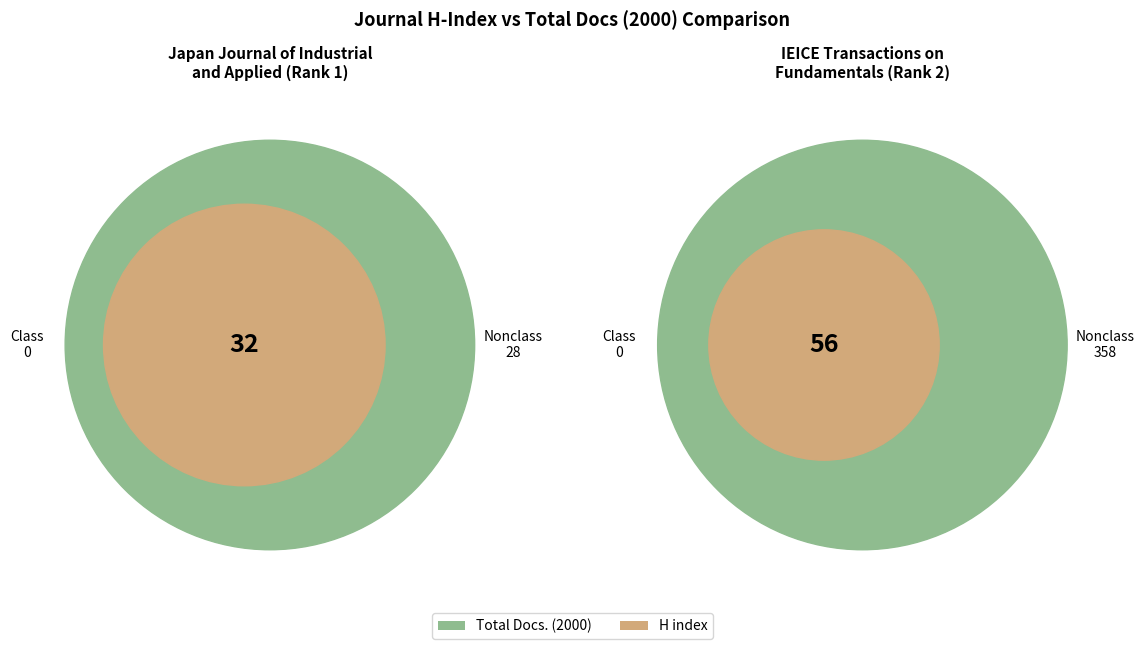

The Japan Journal of Industrial and Applied slice represents 1% of the pie. True or false?

False